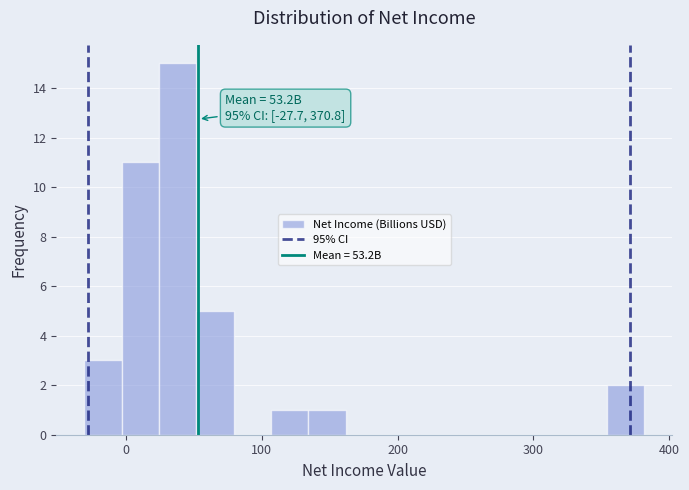

Read against the x-axis, roughly where is the centre of the tallest bar?

40